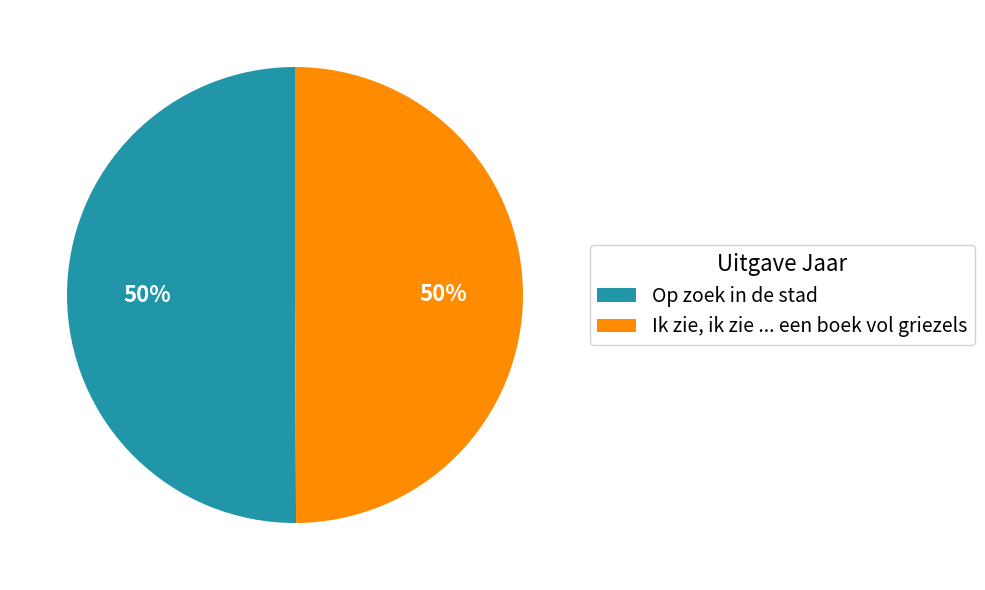

What percentage is the Op zoek in de stad slice, to the nearest percent?

50%